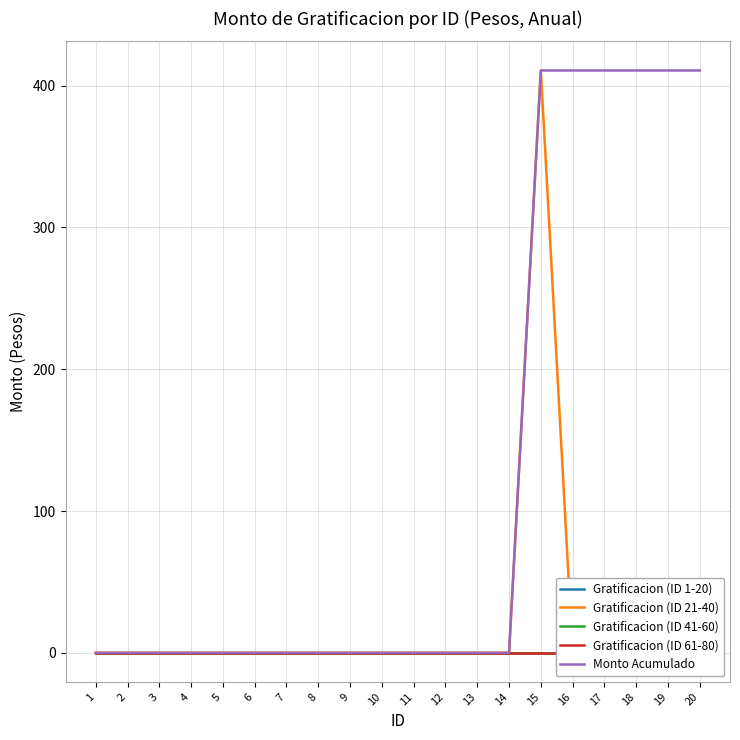

Which category has the highest value in the Monto Acumulado series?

15